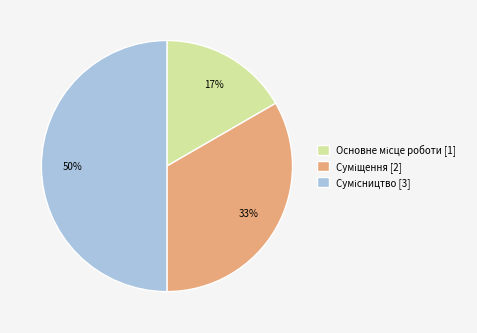

To the nearest percent, what is the average slice percentage?

33%